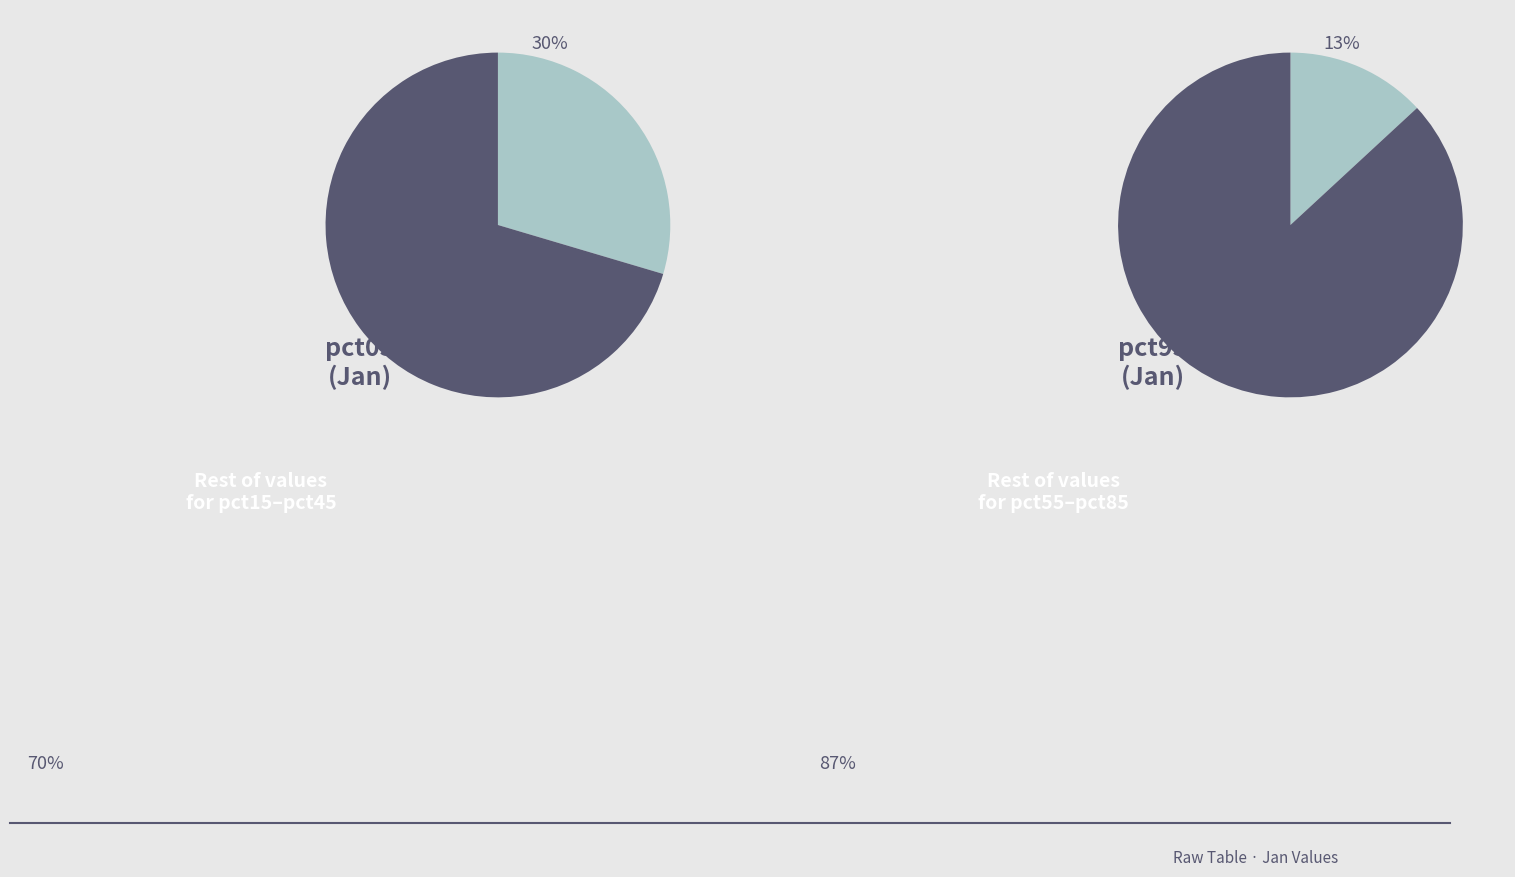

Approximately how many times larger is the value at pct15 compared to pct25?

0.9